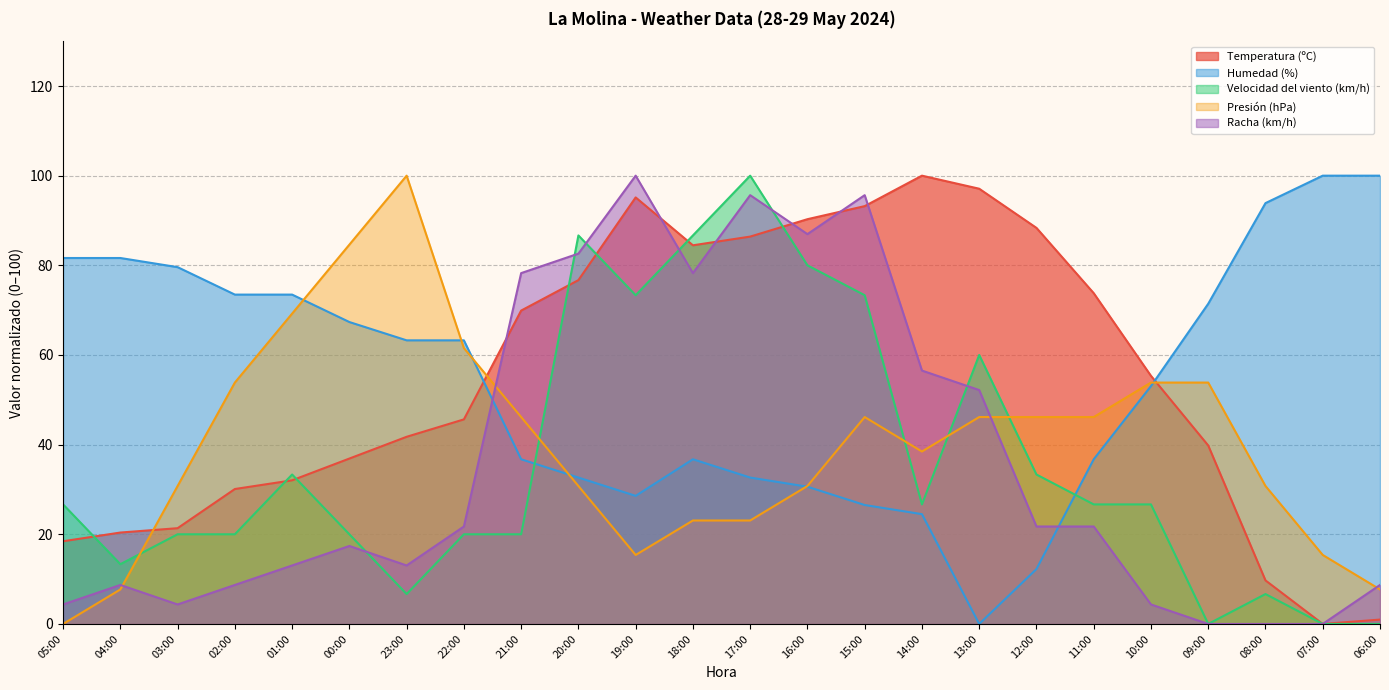

How many interior local valleys does the Humedad (%) series have?

2